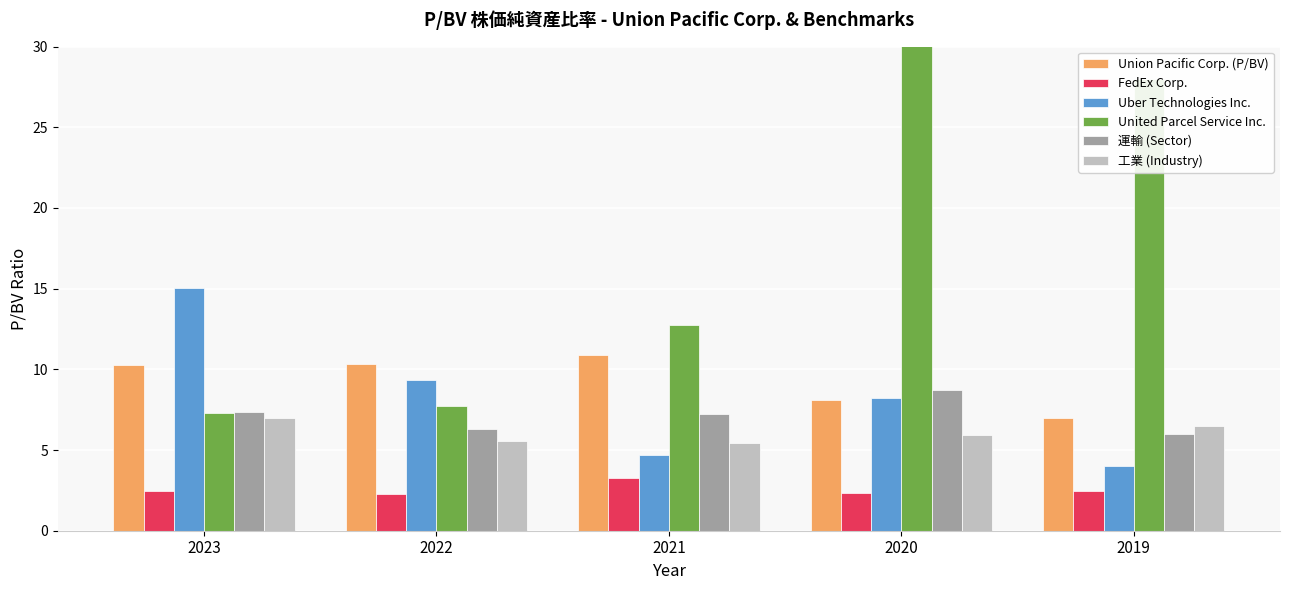

Which series has the largest range (max minus min)?

United Parcel Service Inc.